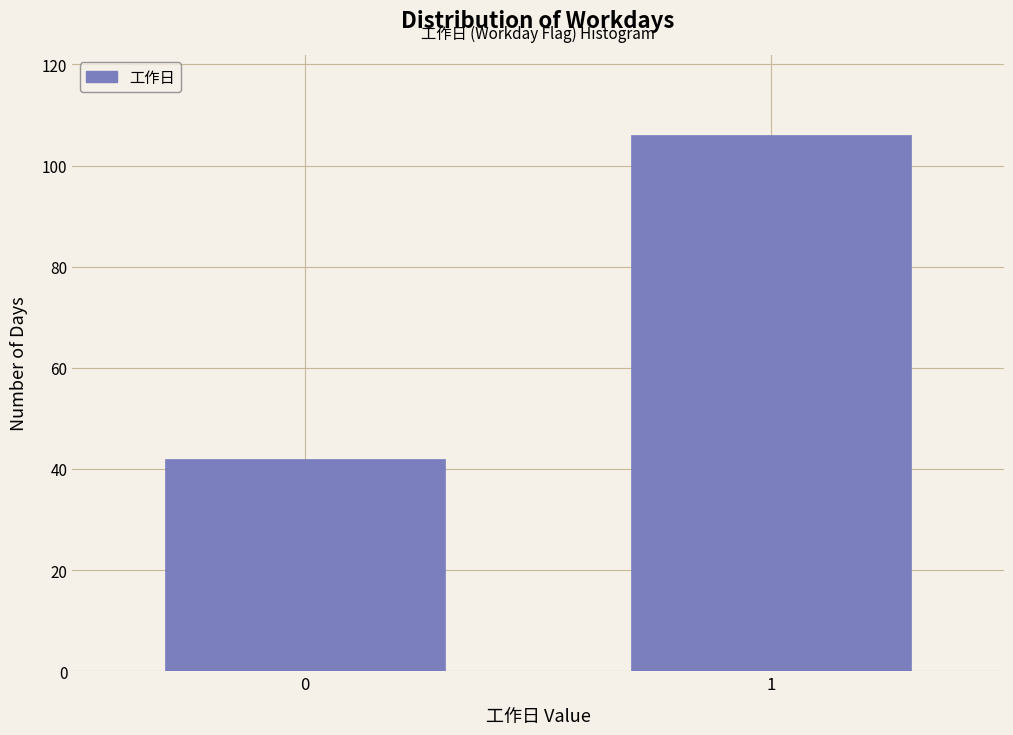

Reading left to right, what are all the values shown in this chart?

42	106